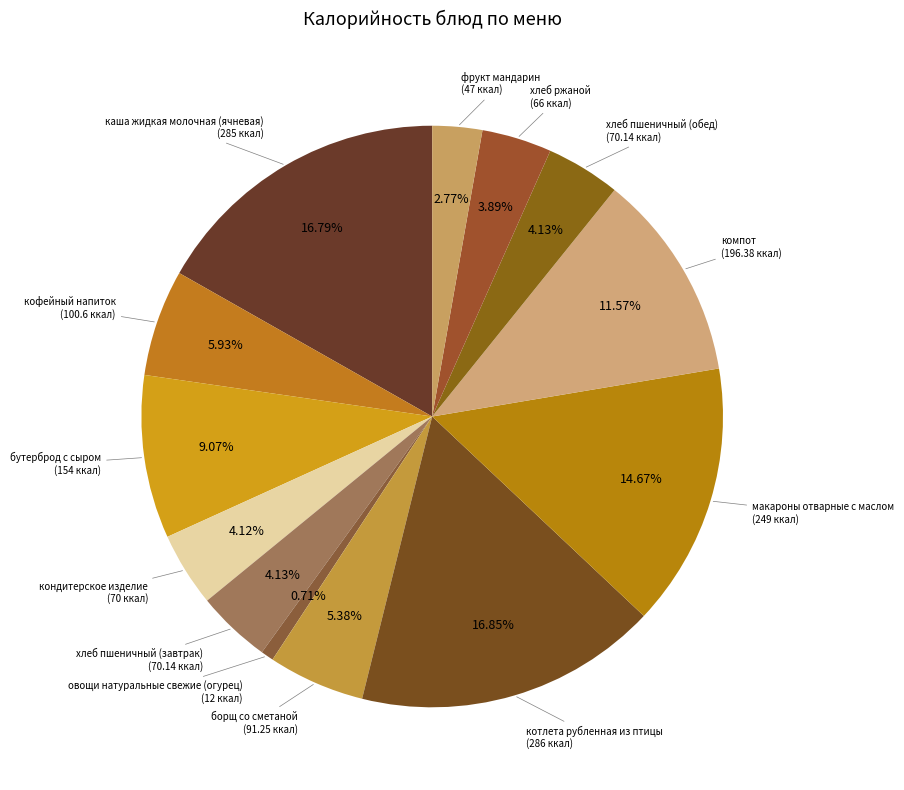

How many slices are in this pie chart?

13